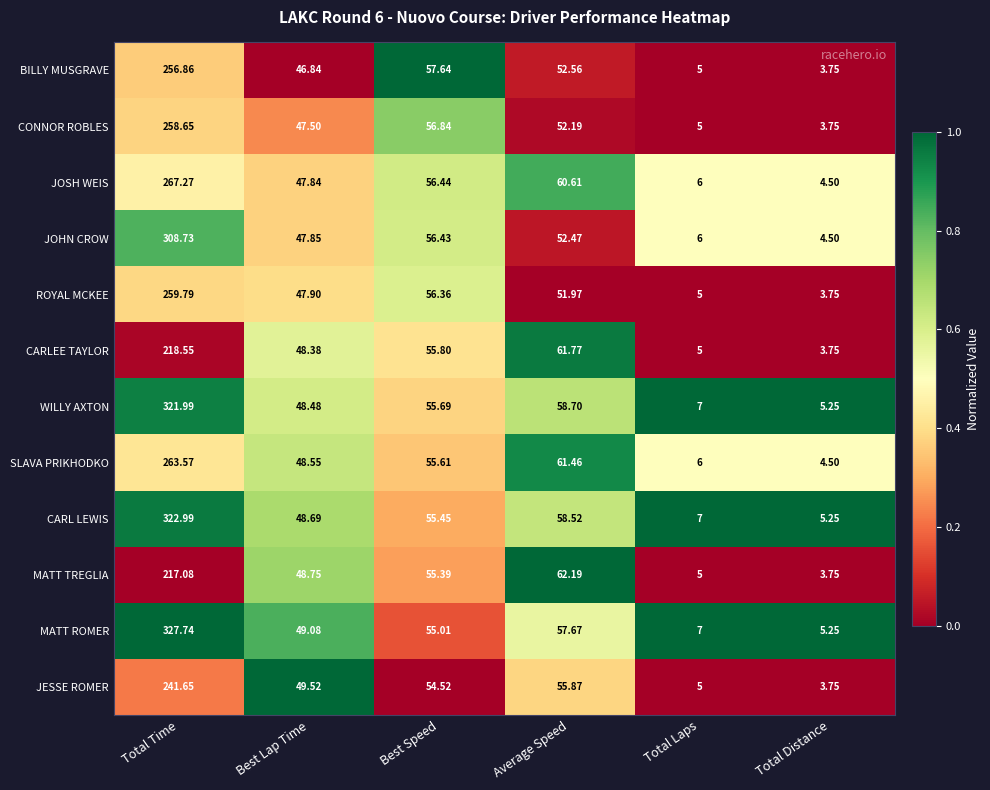

What is the spread (max minus min) of values at Total Laps?

2.0